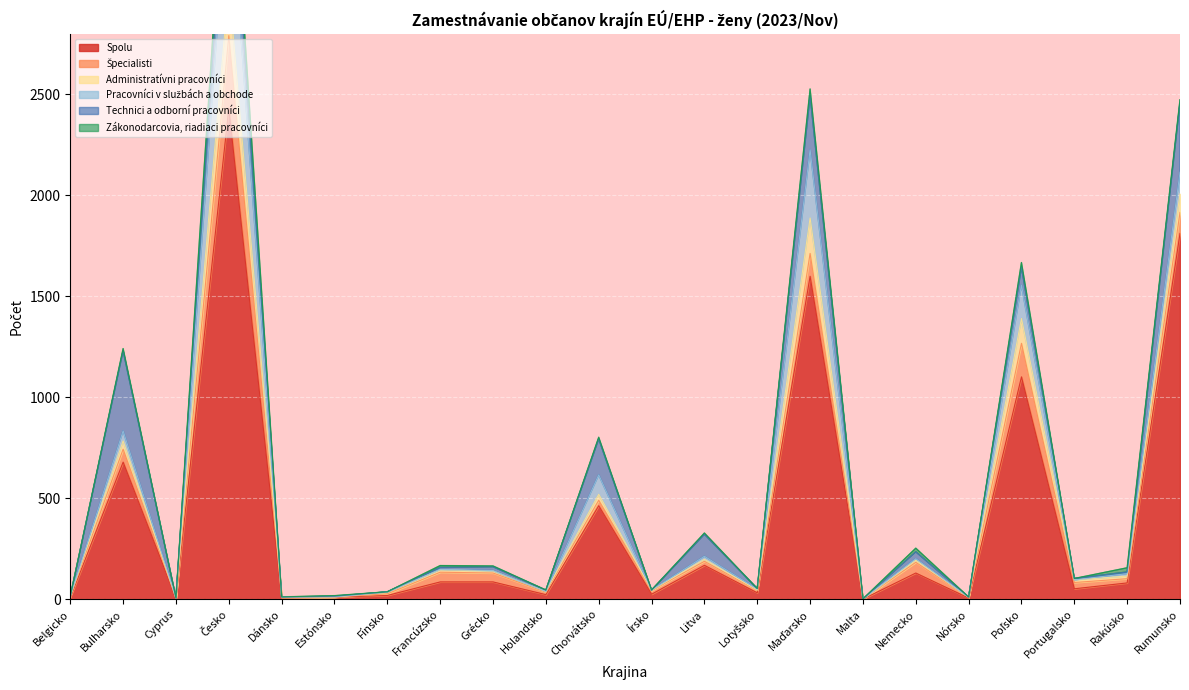

Where do Pracovníci v službách a obchode and Administratívni pracovníci first cross each other?

Česko and Dánsko